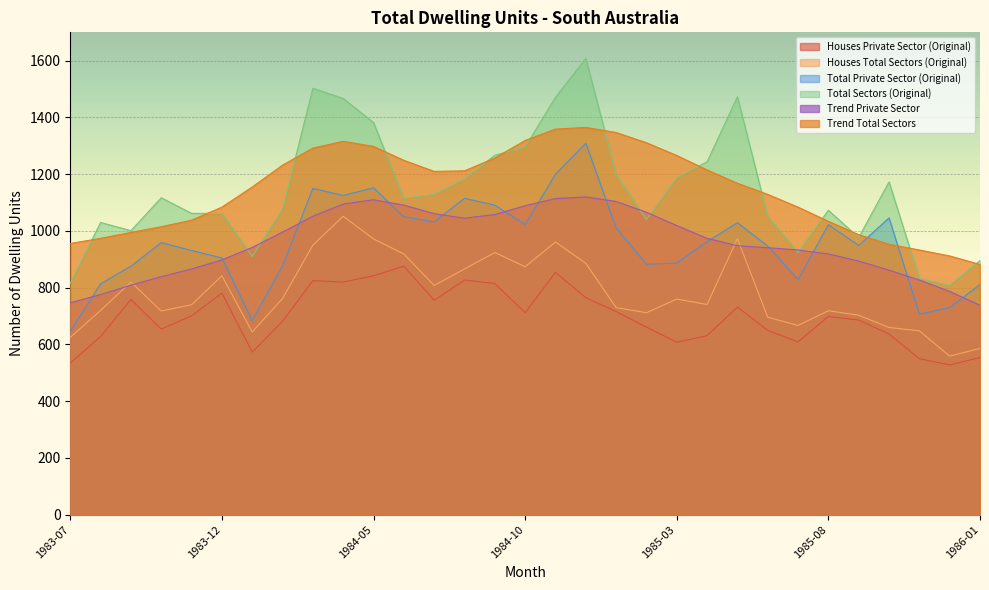

Reading left to right, what are all the values shown in this chart?

Houses Private Sector (Original): 1983-07=535	1983-08=628	1983-09=759	1983-10=654	1983-11=701	1983-12=781	1984-01=573	1984-02=682	1984-03=825	1984-04=820	1984-05=842	1984-06=876	1984-07=756	1984-08=827	1984-09=815	1984-10=712	1984-11=854	1984-12=765	1985-01=716	1985-02=661	1985-03=608	1985-04=631	1985-05=732	1985-06=650	1985-07=609	1985-08=699	1985-09=686	1985-10=637	1985-11=550	1985-12=528	1986-01=554
Houses Total Sectors (Original): 1983-07=625	1983-08=720	1983-09=820	1983-10=718	1983-11=740	1983-12=842	1984-01=644	1984-02=762	1984-03=950	1984-04=1052	1984-05=972	1984-06=919	1984-07=808	1984-08=866	1984-09=924	1984-10=874	1984-11=961	1984-12=886	1985-01=730	1985-02=712	1985-03=760	1985-04=741	1985-05=973	1985-06=696	1985-07=667	1985-08=719	1985-09=703	1985-10=660	1985-11=648	1985-12=559	1986-01=586
Total Private Sector (Original): 1983-07=646	1983-08=814	1983-09=876	1983-10=959	1983-11=931	1983-12=905	1984-01=684	1984-02=877	1984-03=1150	1984-04=1125	1984-05=1152	1984-06=1050	1984-07=1032	1984-08=1115	1984-09=1091	1984-10=1023	1984-11=1200	1984-12=1309	1985-01=1011	1985-02=883	1985-03=887	1985-04=962	1985-05=1029	1985-06=947	1985-07=829	1985-08=1022	1985-09=949	1985-10=1046	1985-11=707	1985-12=730	1986-01=811
Total Sectors (Original): 1983-07=816	1983-08=1030	1983-09=1001	1983-10=1117	1983-11=1062	1983-12=1062	1984-01=910	1984-02=1077	1984-03=1503	1984-04=1467	1984-05=1382	1984-06=1115	1984-07=1129	1984-08=1183	1984-09=1267	1984-10=1296	1984-11=1471	1984-12=1608	1985-01=1199	1985-02=1040	1985-03=1187	1985-04=1244	1985-05=1473	1985-06=1051	1985-07=924	1985-08=1073	1985-09=977	1985-10=1173	1985-11=833	1985-12=808	1986-01=896
Trend Private Sector: 1983-07=747	1983-08=776	1983-09=809	1983-10=839	1983-11=866	1983-12=898	1984-01=942	1984-02=996	1984-03=1052	1984-04=1095	1984-05=1110	1984-06=1091	1984-07=1061	1984-08=1045	1984-09=1058	1984-10=1089	1984-11=1114	1984-12=1120	1985-01=1104	1985-02=1066	1985-03=1019	1985-04=974	1985-05=948	1985-06=941	1985-07=933	1985-08=919	1985-09=894	1985-10=862	1985-11=827	1985-12=787	1986-01=738
Trend Total Sectors: 1983-07=956	1983-08=974	1983-09=995	1983-10=1015	1983-11=1038	1983-12=1084	1984-01=1155	1984-02=1232	1984-03=1292	1984-04=1316	1984-05=1298	1984-06=1249	1984-07=1210	1984-08=1212	1984-09=1257	1984-10=1319	1984-11=1359	1984-12=1365	1985-01=1347	1985-02=1311	1985-03=1266	1985-04=1215	1985-05=1168	1985-06=1129	1985-07=1084	1985-08=1034	1985-09=987	1985-10=953	1985-11=933	1985-12=912	1986-01=882